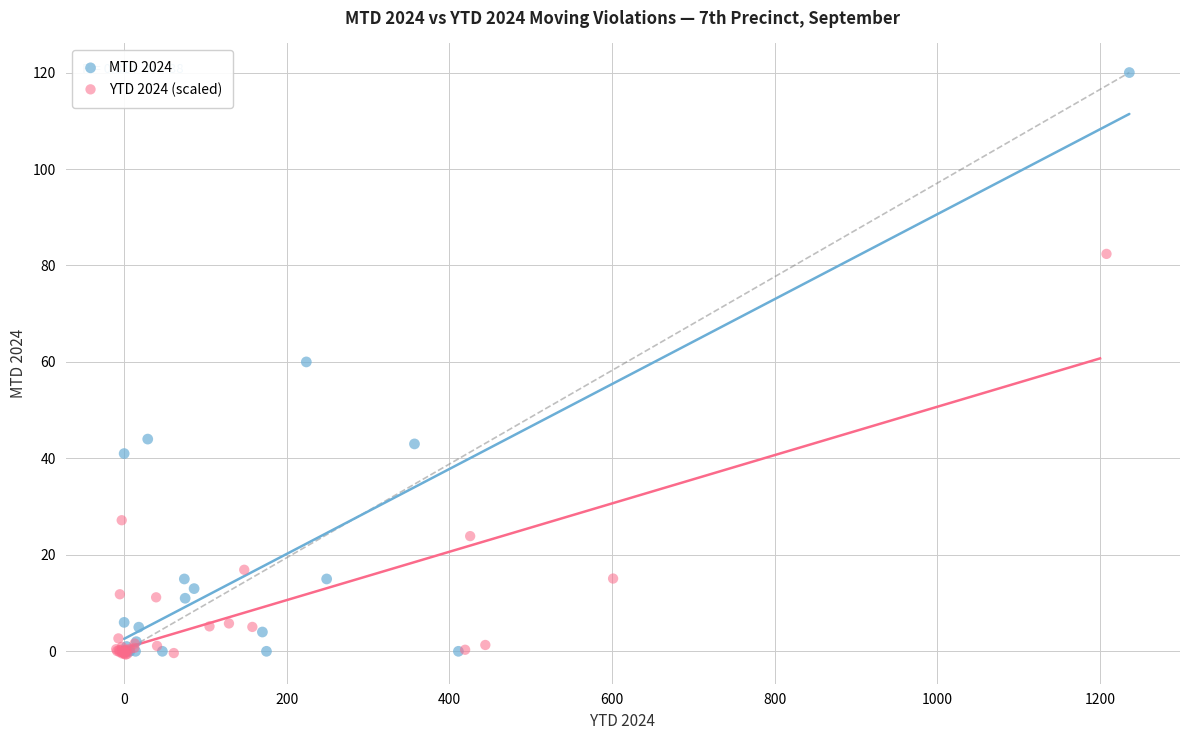

What are all the series names shown in the legend?

MTD 2024, YTD 2024 (scaled)